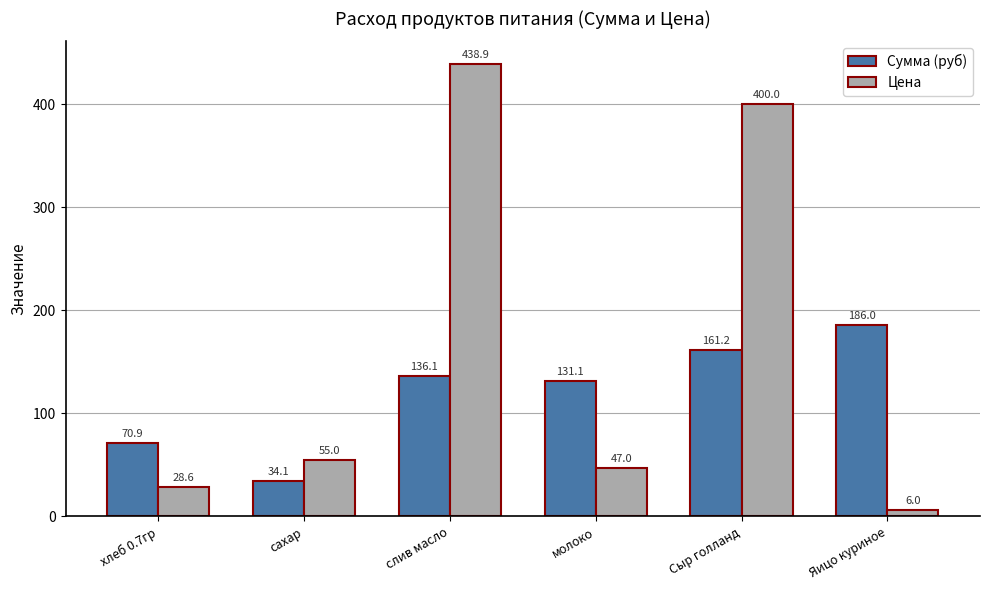

What is the difference between the Сумма (руб) values at слив масло and Яицо куриное?

49.9